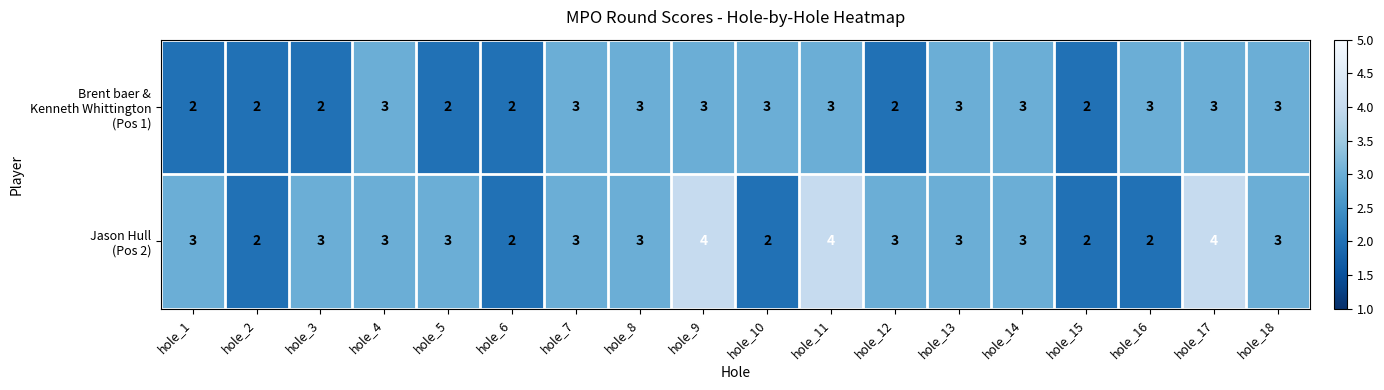

What is the maximum value shown in the chart?

4